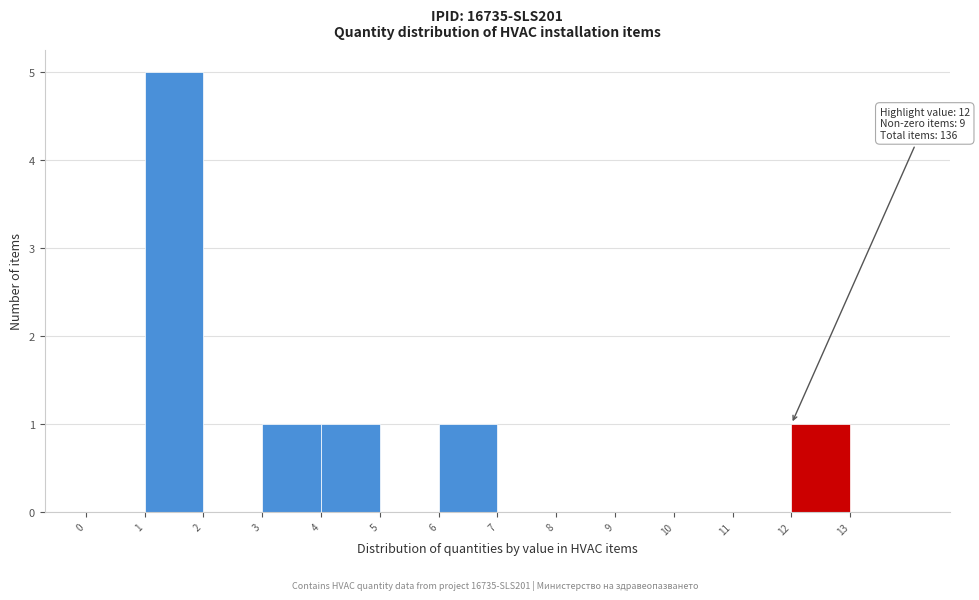

Over which range of the x-axis is the bar tallest?

1 to 2